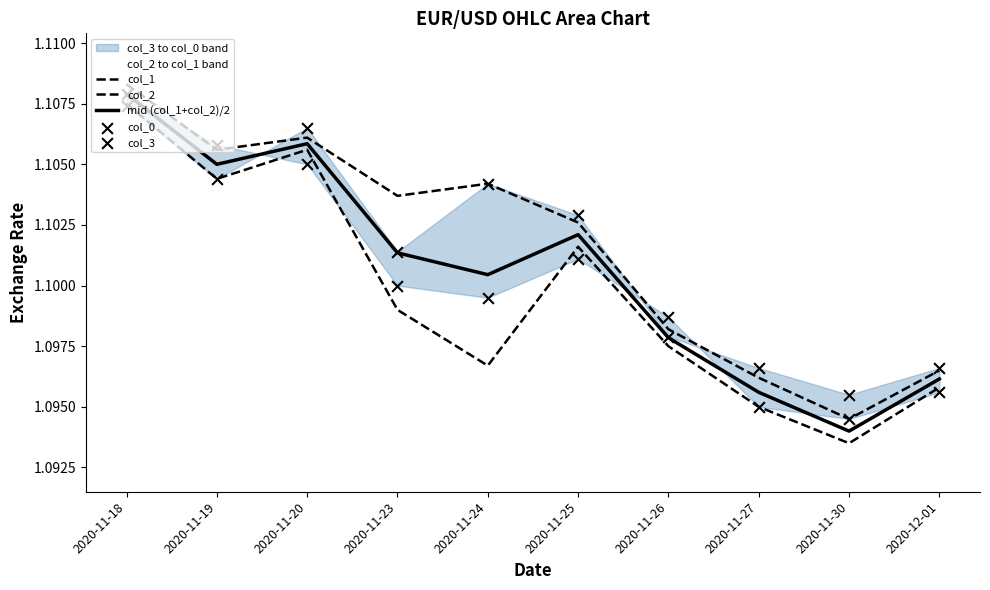

What is the total value across all series at 2020-11-18?

5.5